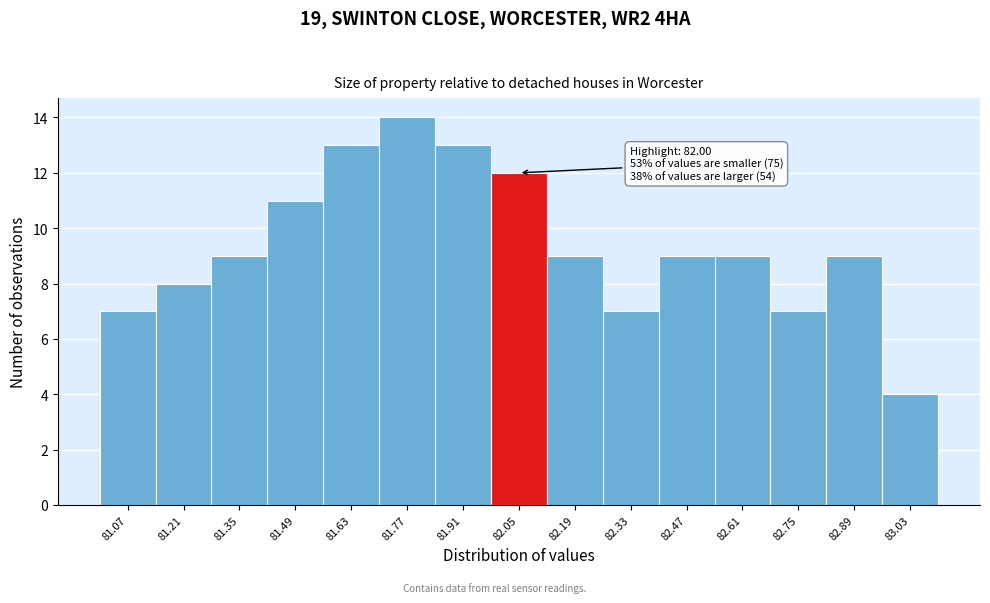

Over which range of the x-axis is the bar tallest?

81.70 to 81.84